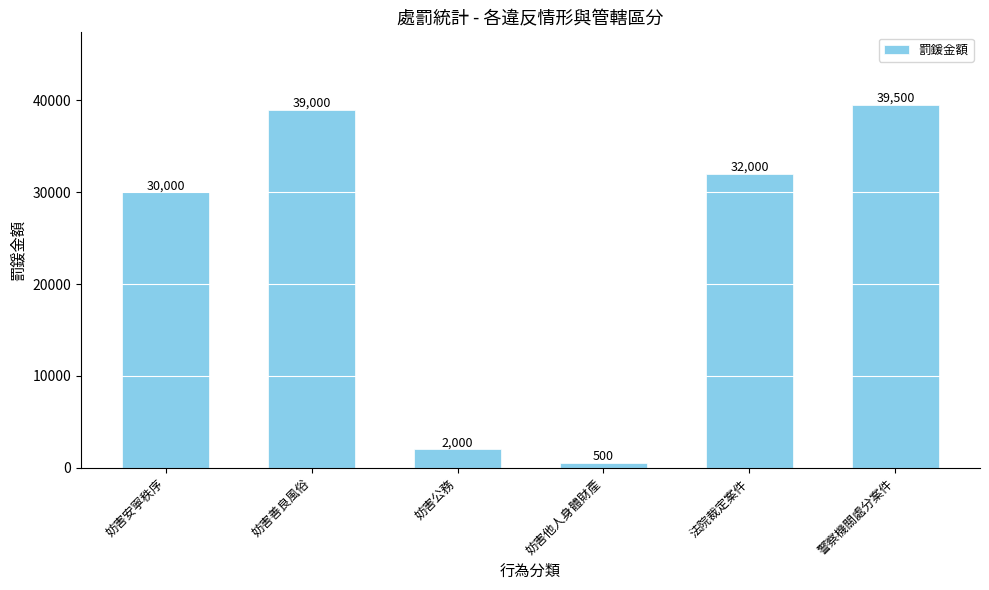

Which category has the lowest value across all series?

妨害他人身體財產